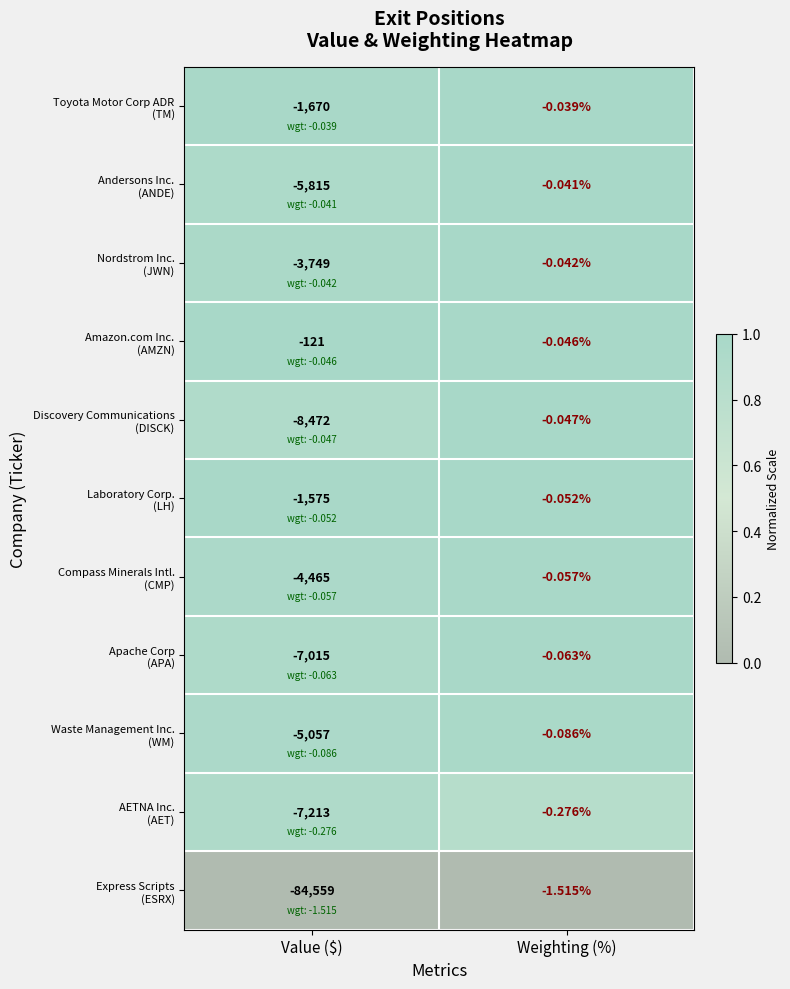

How many series are shown in this chart?

11